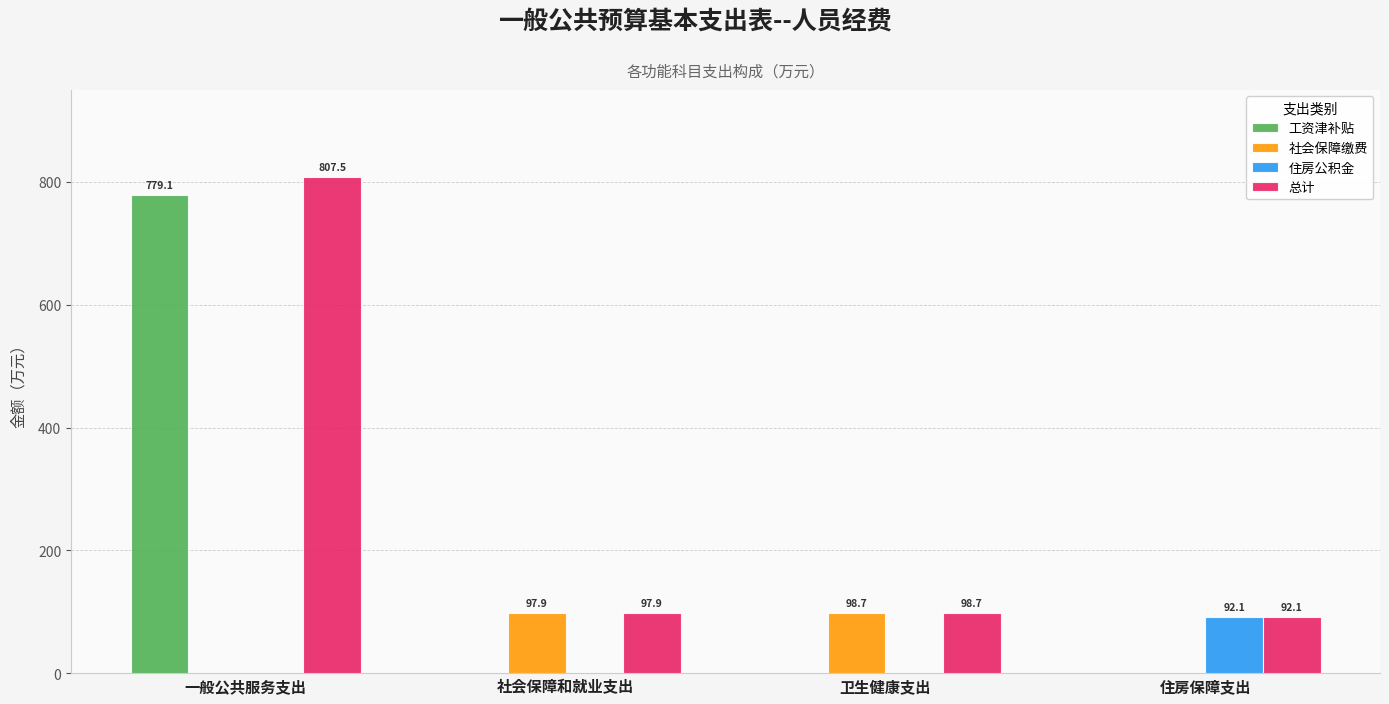

Is the value of 社会保障缴费 at 卫生健康支出 greater than the value of 总计 at 住房保障支出?

Yes